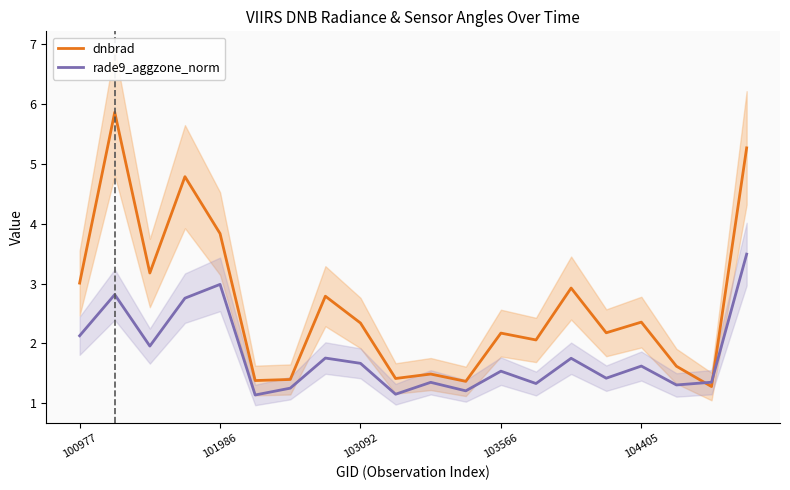

Is it true that dnbrad equals 2.3 at 103092?

True